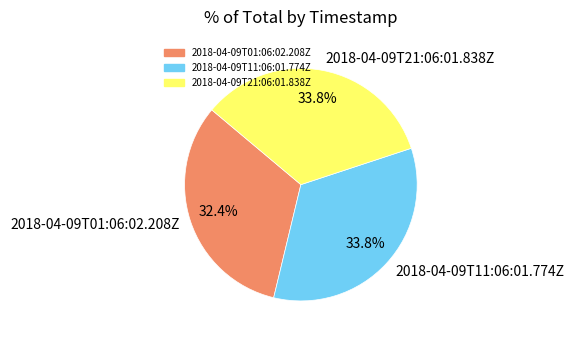

What is the ratio of the value at 2018-04-09T01:06:02.208Z to the value at 2018-04-09T11:06:01.774Z?

1.0